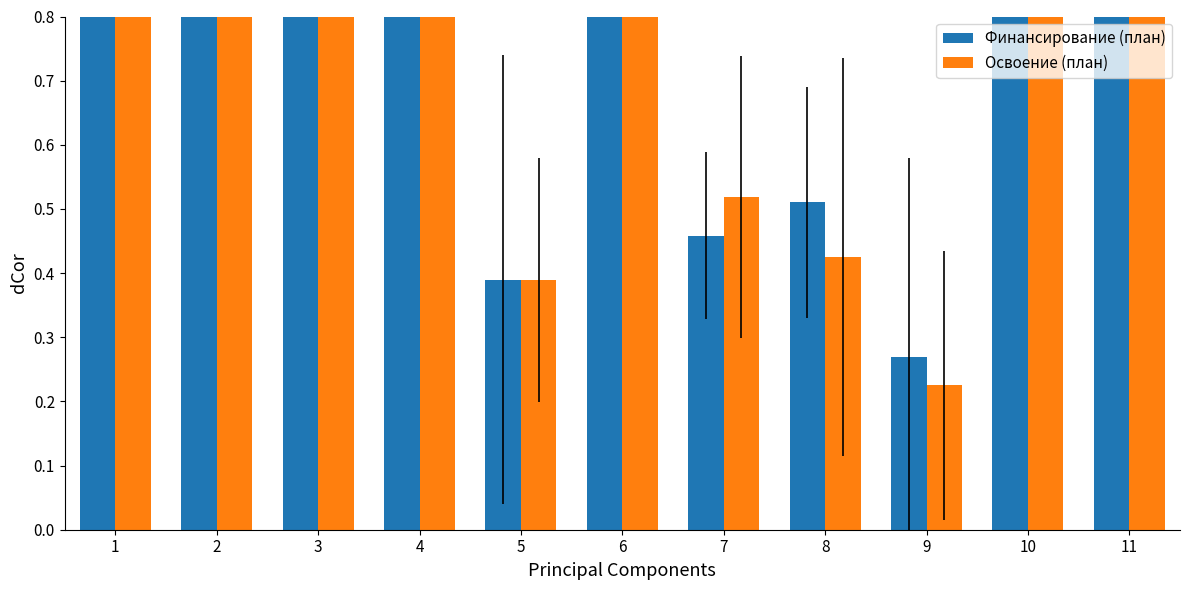

Rank the series by their maximum value, from highest to lowest.

Финансирование (план), Освоение (план)